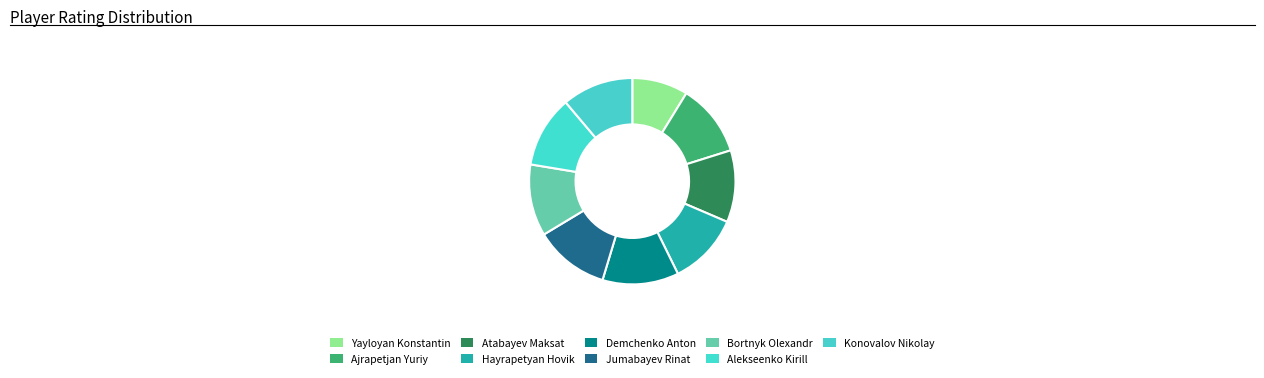

Combined, what portion of the pie is Ajrapetjan Yuriy and Bortnyk Olexandr?

22.6%